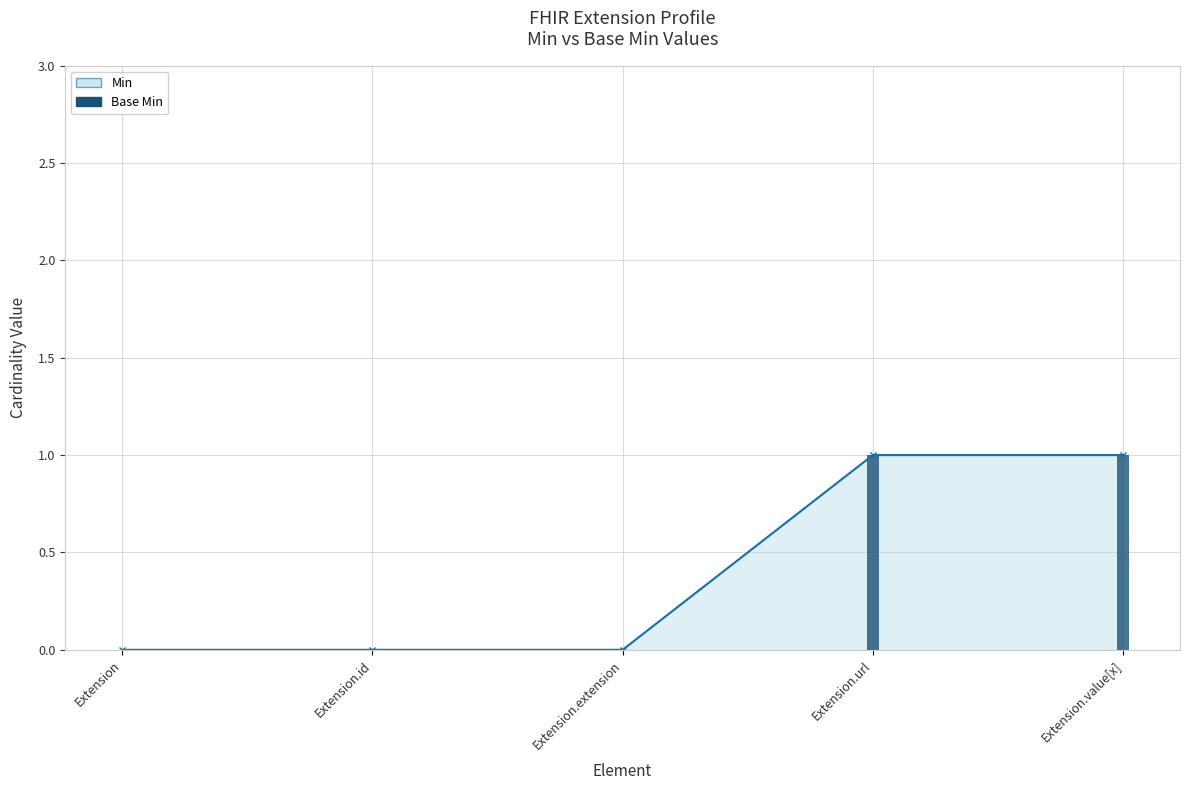

How many bars are there in total?

5